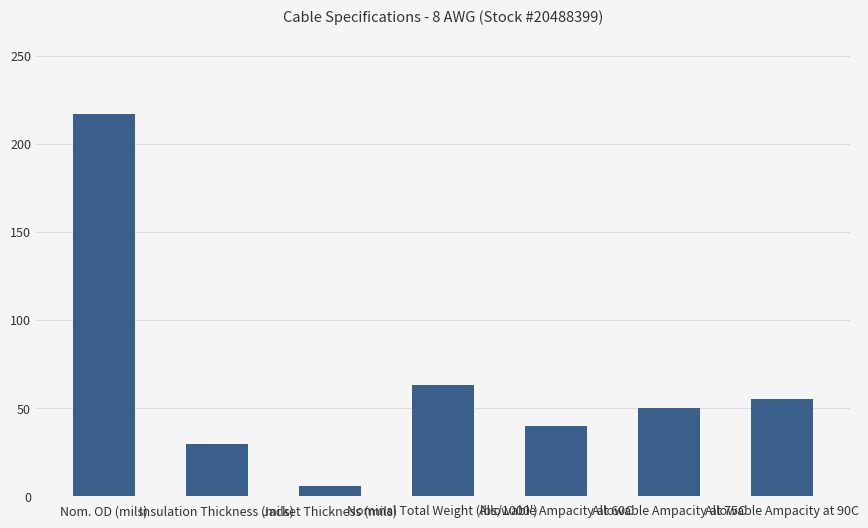

Reading left to right, list all the values displayed in this chart.

Nom. OD (mils)=217	Insulation Thickness (mils)=30	Jacket Thickness (mils)=6	Nominal Total Weight (lbs/1000')=63	Allowable Ampacity at 60C=40	Allowable Ampacity at 75C=50	Allowable Ampacity at 90C=55